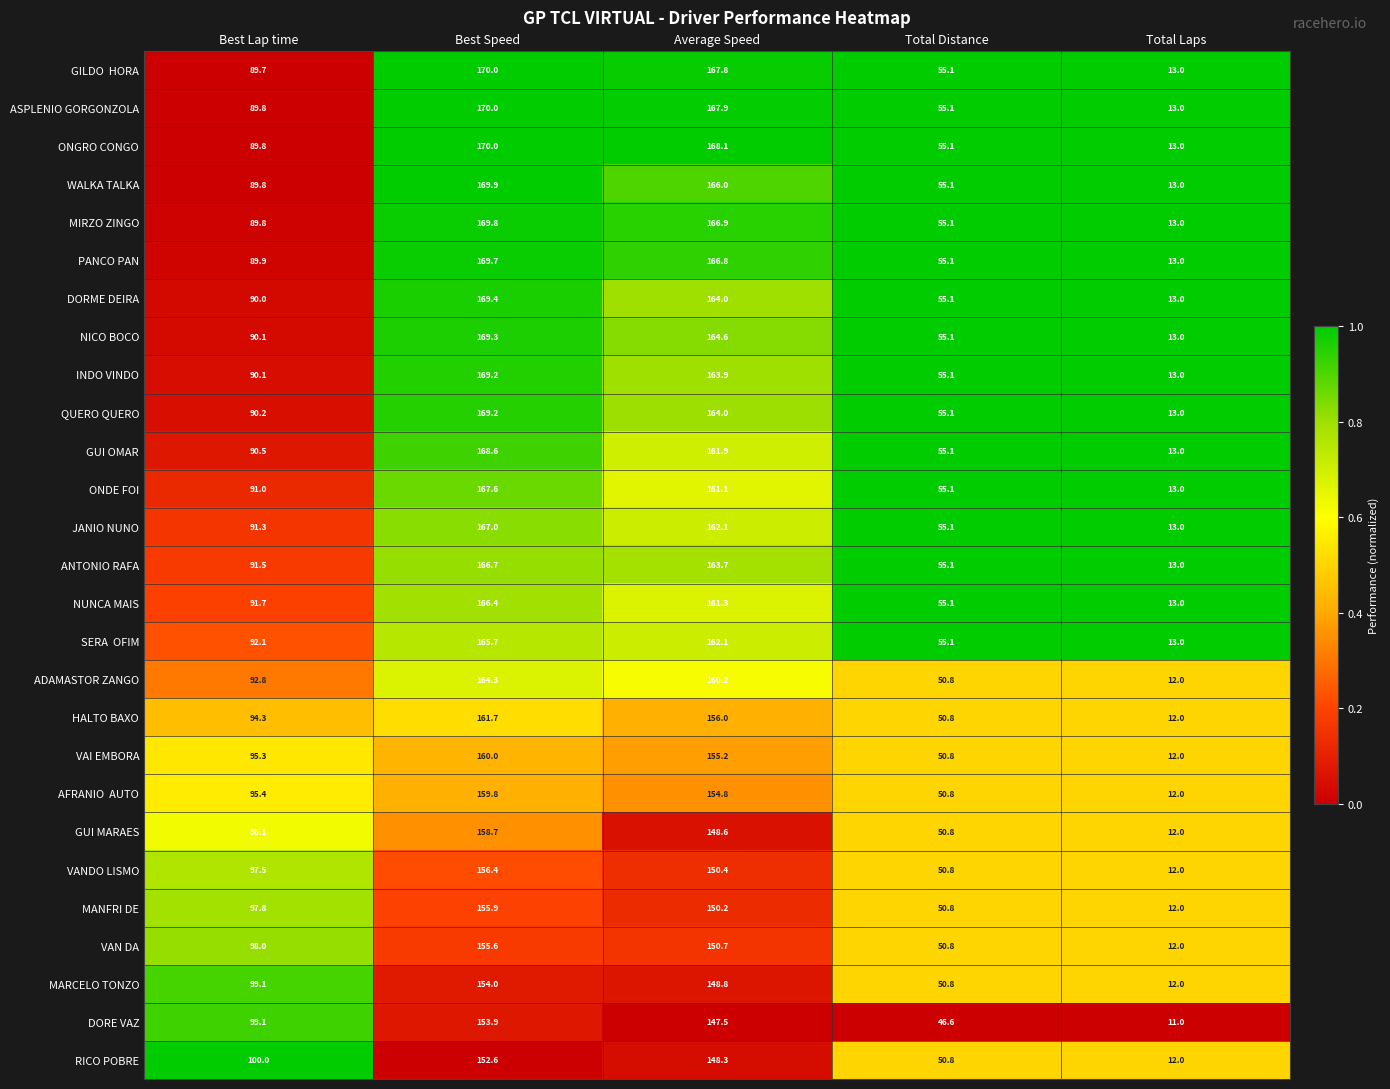

At which label does NUNCA MAIS first exceed 91?

Best Lap time